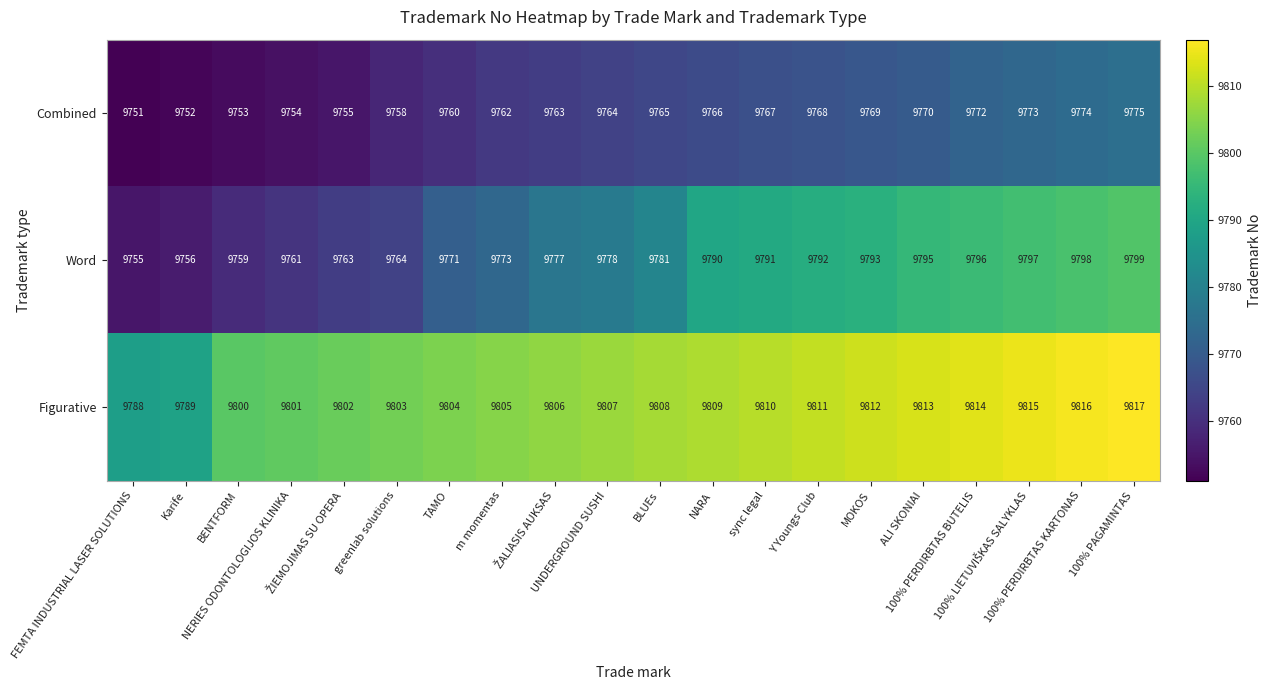

Which series has the largest total across all categories?

Figurative